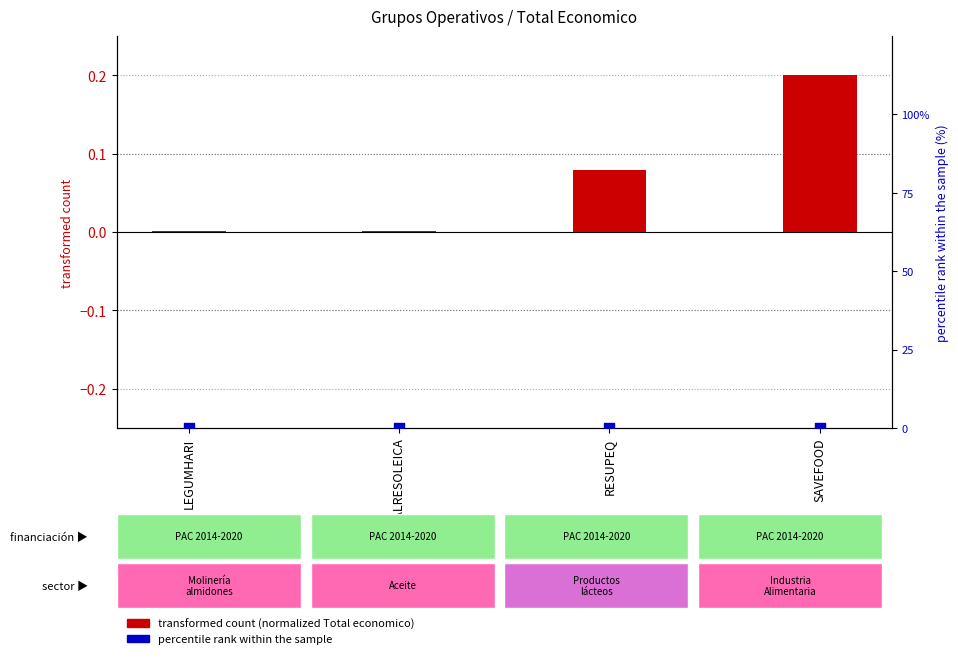

At which category is the sum across all series the highest?

SAVEFOOD